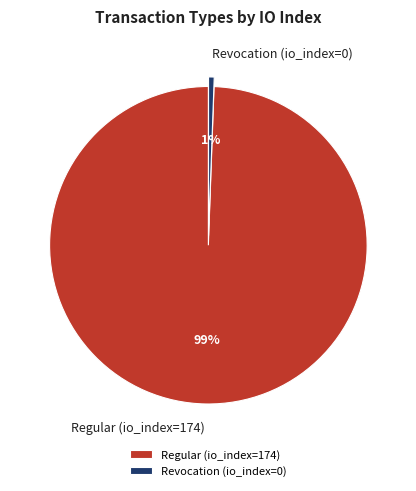

Count the number of slices in the pie.

2